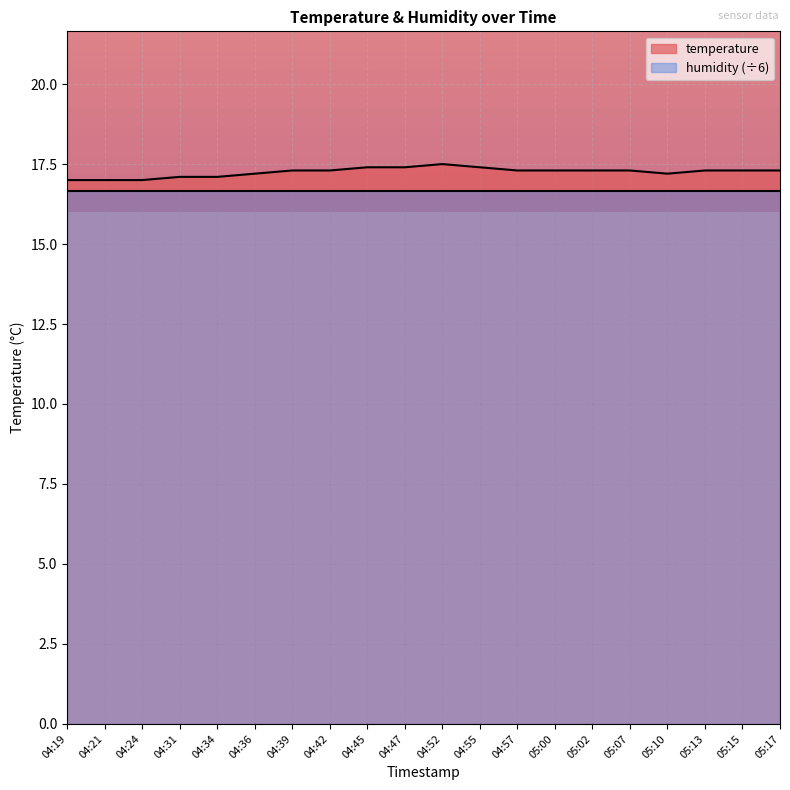

What is the ratio of the value at 05:07 to the value at 04:19?

1.0